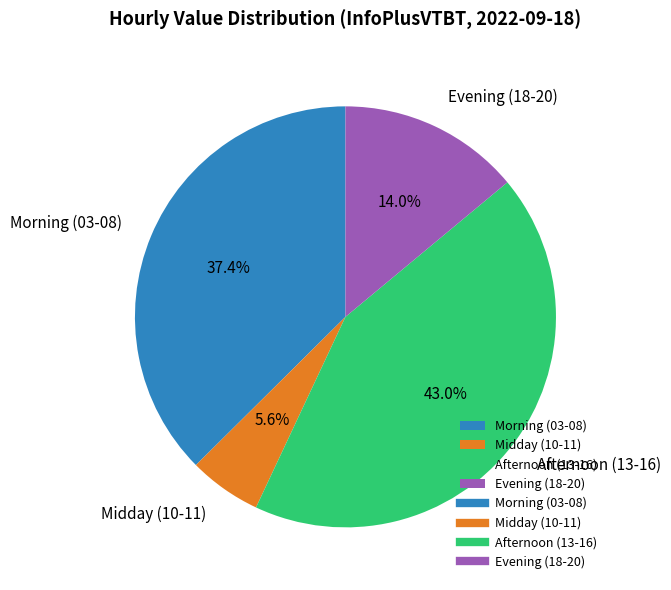

Rank the categories by value from highest to lowest.

Afternoon (13-16), Morning (03-08), Evening (18-20), Midday (10-11)